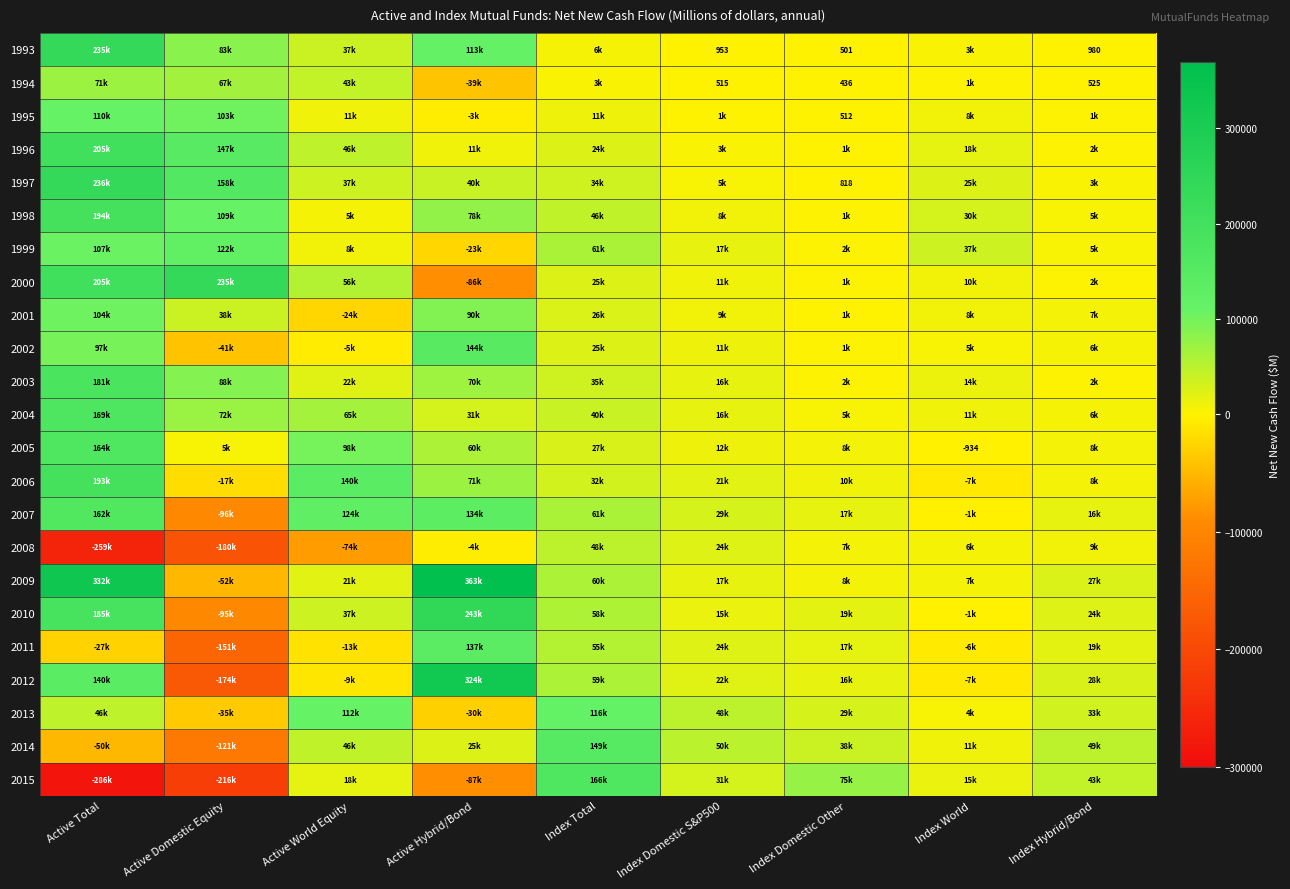

Is it true that 2011 equals 55231 at Index Total?

True